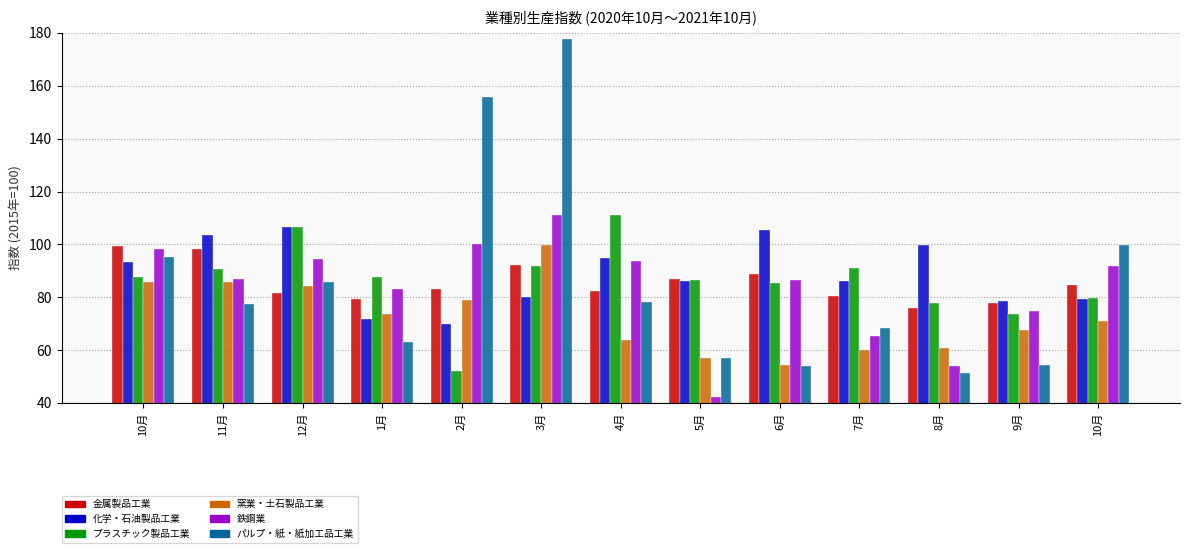

Reading left to right, transcribe all the data shown in this chart.

金属製品工業: 10月=99.5	11月=98.1	12月=81.7	1月=79.3	2月=83.0	3月=92.4	4月=82.4	5月=86.9	6月=88.7	7月=80.3	8月=76.0	9月=78.0	10月=84.7
化学・石油製品工業: 10月=93.2	11月=103.6	12月=106.7	1月=71.9	2月=69.9	3月=80.0	4月=94.8	5月=86.0	6月=105.3	7月=86.2	8月=99.7	9月=78.7	10月=79.5
プラスチック製品工業: 10月=87.8	11月=90.6	12月=106.5	1月=87.7	2月=52.2	3月=91.9	4月=111.2	5月=86.6	6月=85.3	7月=91.1	8月=77.9	9月=73.5	10月=79.9
窯業・土石製品工業: 10月=85.8	11月=85.9	12月=84.3	1月=73.5	2月=78.8	3月=99.6	4月=64.0	5月=57.1	6月=54.4	7月=60.2	8月=60.8	9月=67.5	10月=71.1
鉄鋼業: 10月=98.2	11月=86.9	12月=94.4	1月=83.1	2月=100.1	3月=111.3	4月=93.8	5月=42.2	6月=86.5	7月=65.5	8月=54.0	9月=74.9	10月=91.9
パルプ・紙・紙加工品工業: 10月=95.1	11月=77.5	12月=85.9	1月=63.2	2月=155.6	3月=177.8	4月=78.3	5月=57.2	6月=54.1	7月=68.5	8月=51.4	9月=54.5	10月=99.9